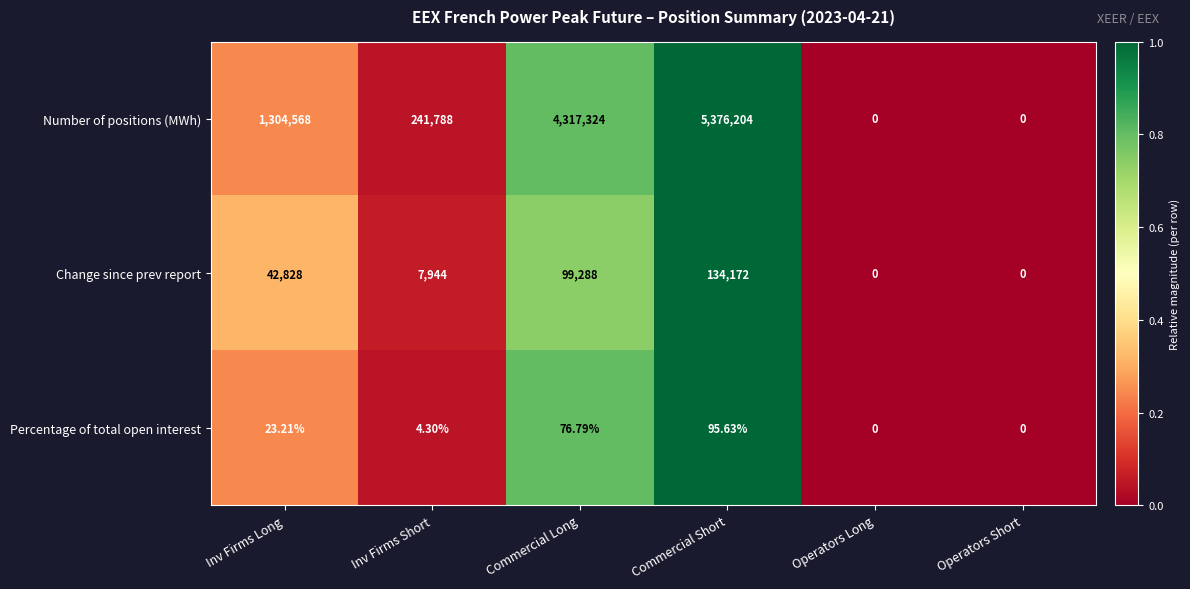

Which series has the largest range (max minus min)?

Number of positions (MWh)